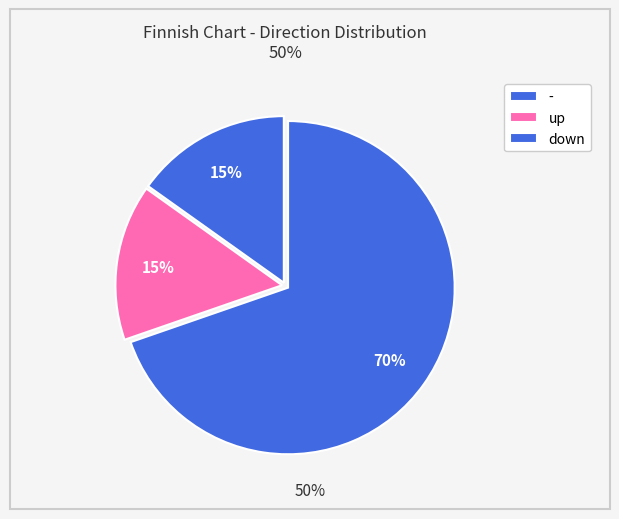

Combined, do - and up account for over 50%?

No